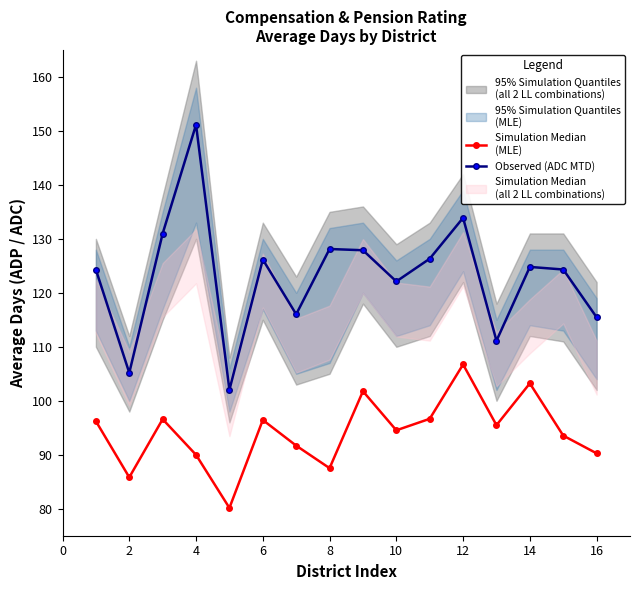

List the series in order of their overall mean, lowest first.

Simulation Median
(MLE), Observed (ADC MTD)